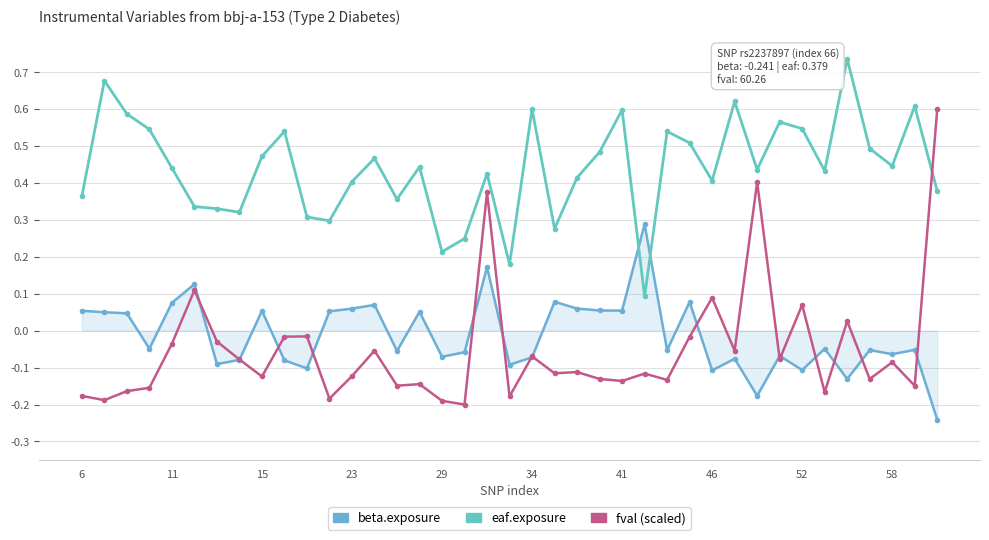

Which series ends up on top after the final intersection of eaf.exposure and fval (scaled)?

fval (scaled)